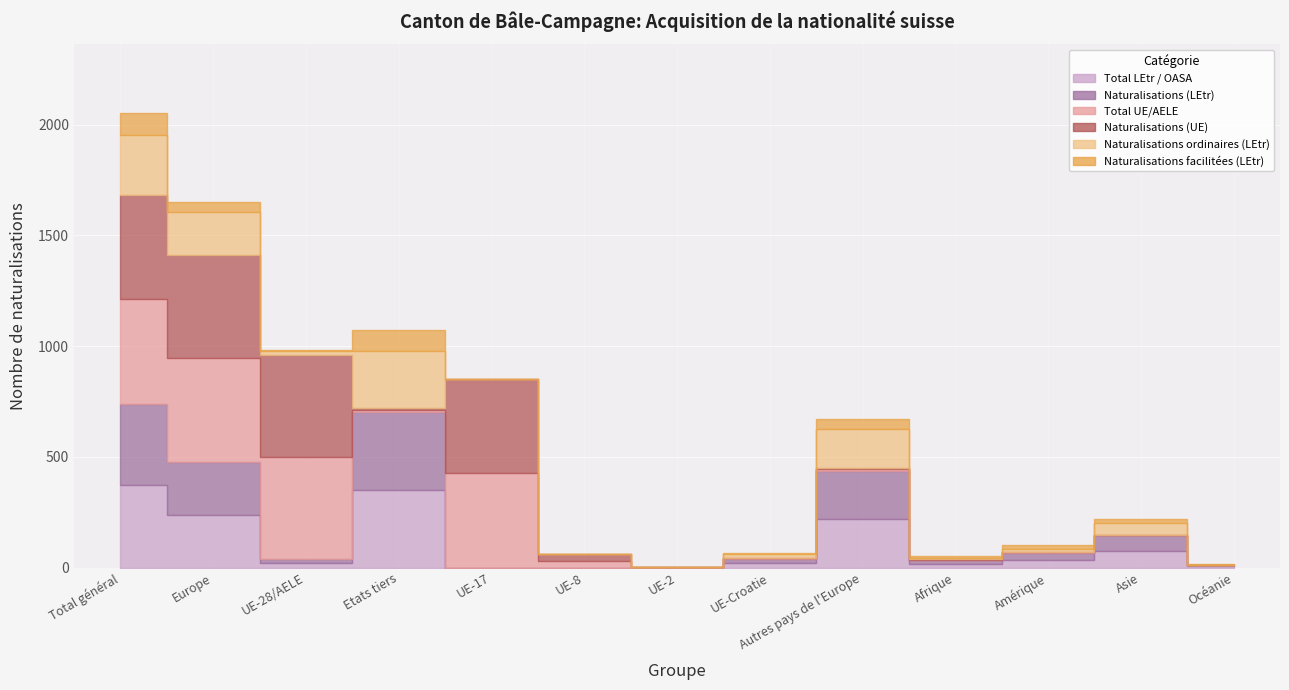

What position from the right is UE-17?

9